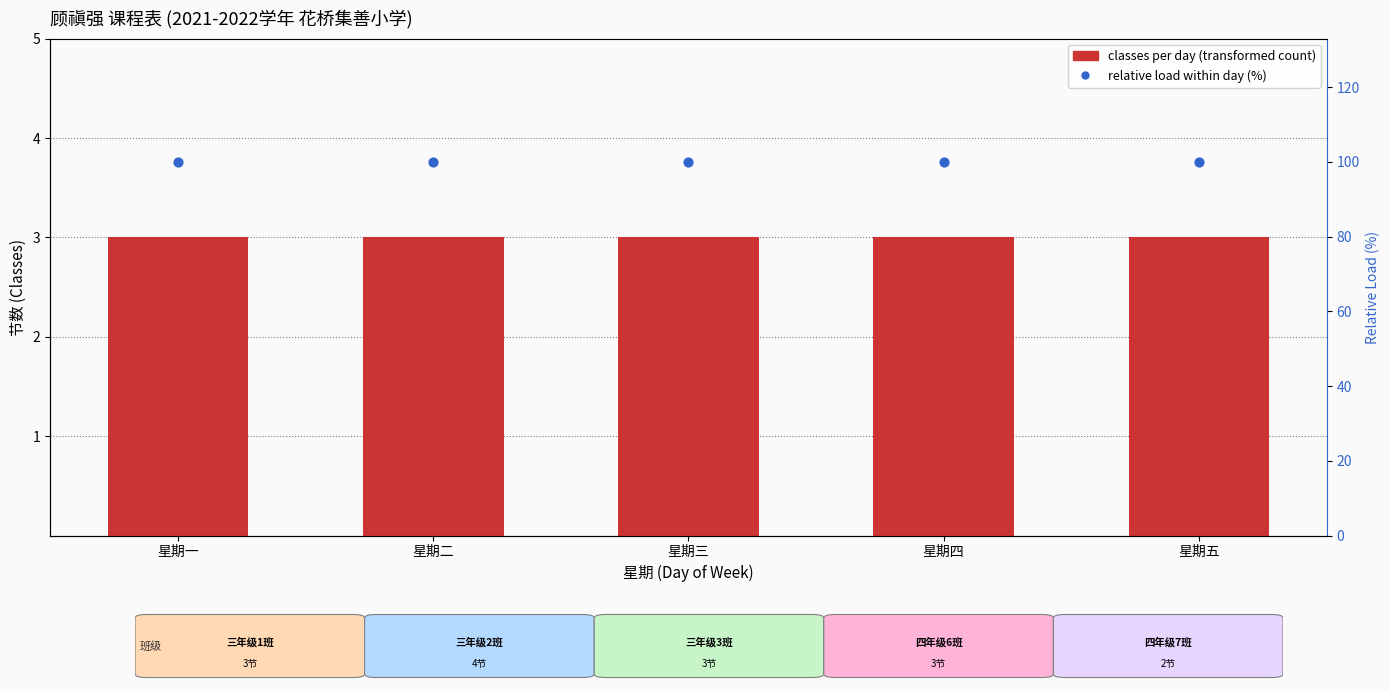

Which series has the widest spread of Y values?

classes per day